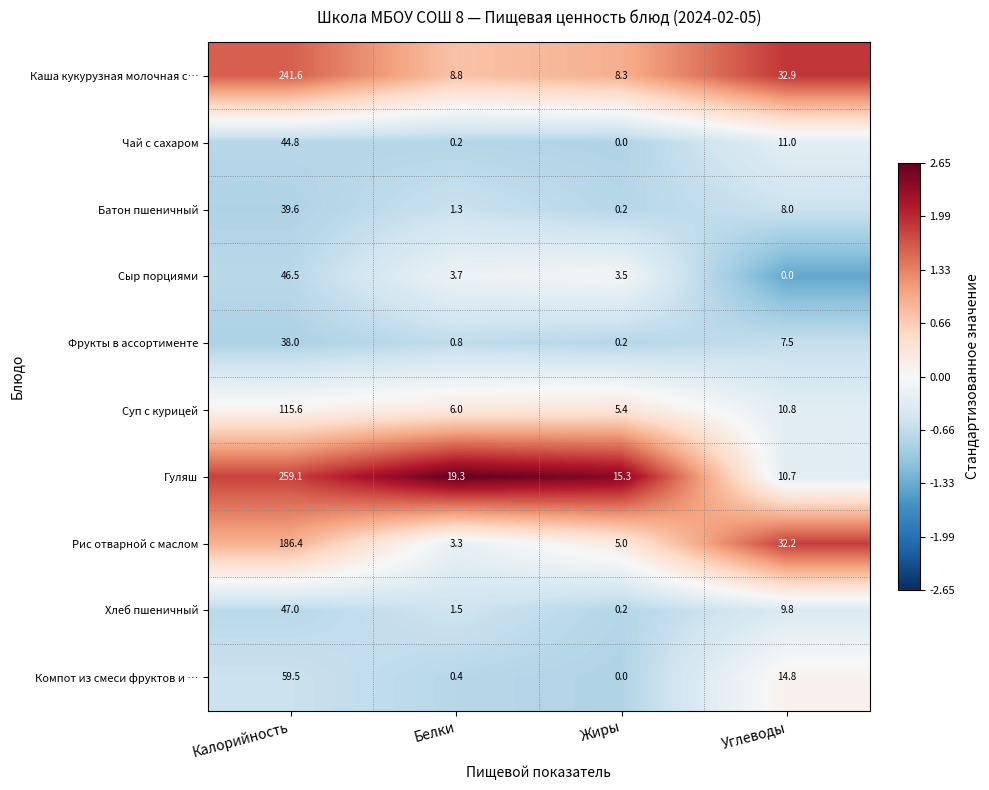

Rank the series at Калорийность from lowest to highest value.

Фрукты в ассортименте, Батон пшеничный, Чай с сахаром, Сыр порциями, Хлеб пшеничный, Компот из смеси фруктов и …, Суп с курицей, Рис отварной с маслом, Каша кукурузная молочная с…, Гуляш